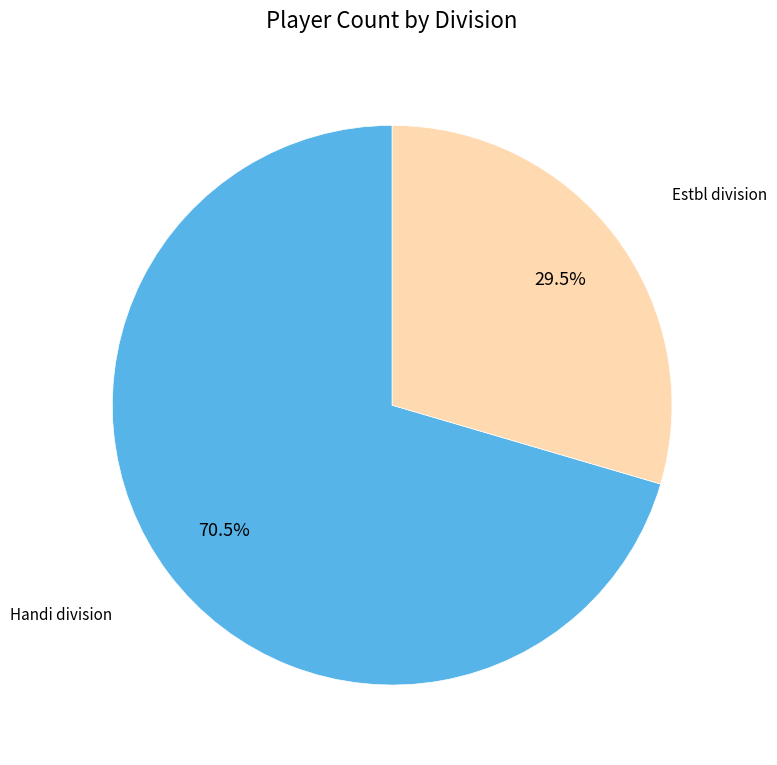

To the nearest percent, what is the average slice percentage?

50%